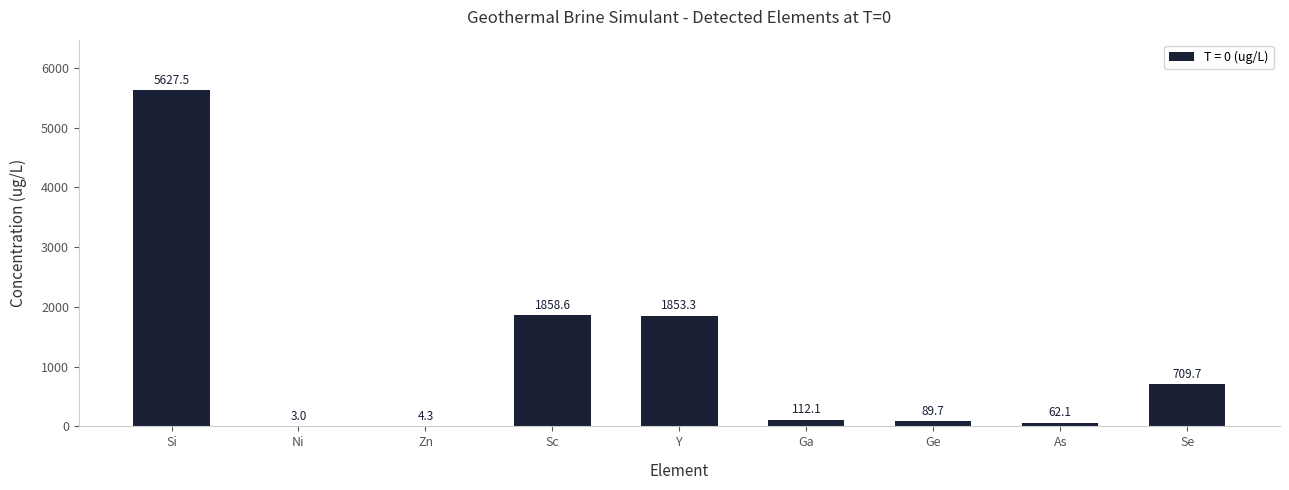

What is the maximum value shown in the chart?

5627.5